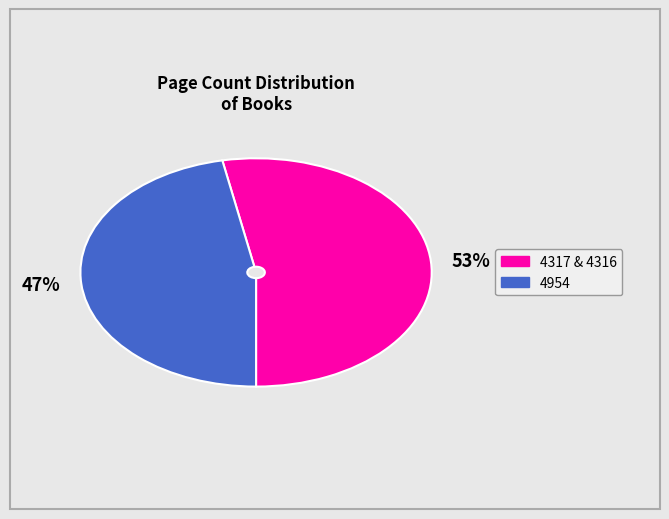

Count the number of slices in the pie.

2